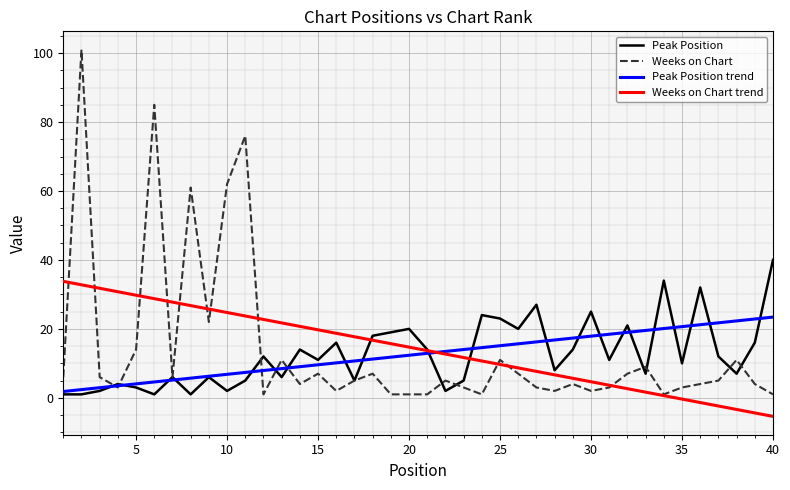

Which series has the widest spread of values?

Weeks on Chart